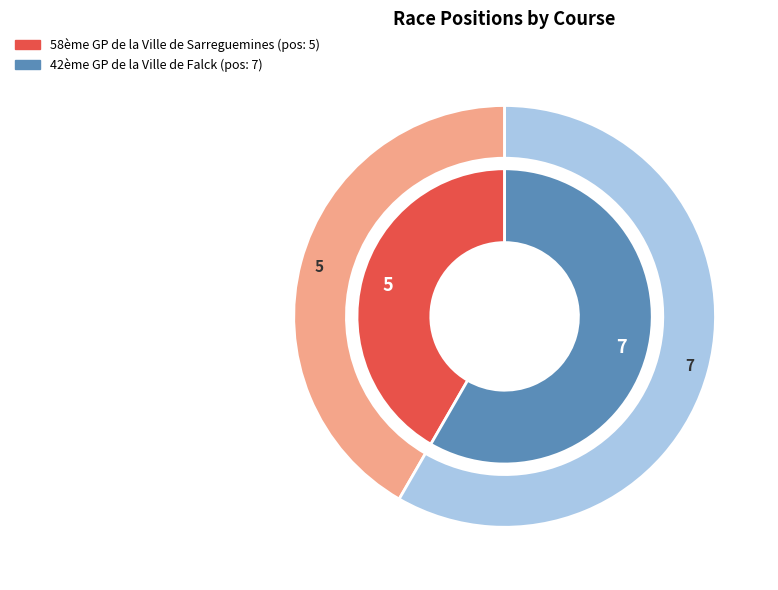

True or false: 42ème GP de la Ville de Falck accounts for 58% of the total.

True